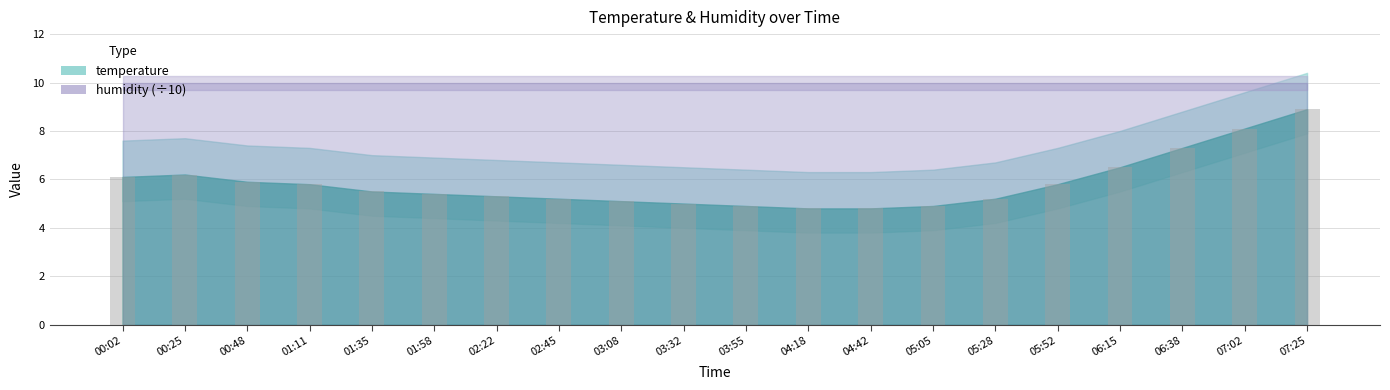

What position from the right is 04:42?

8